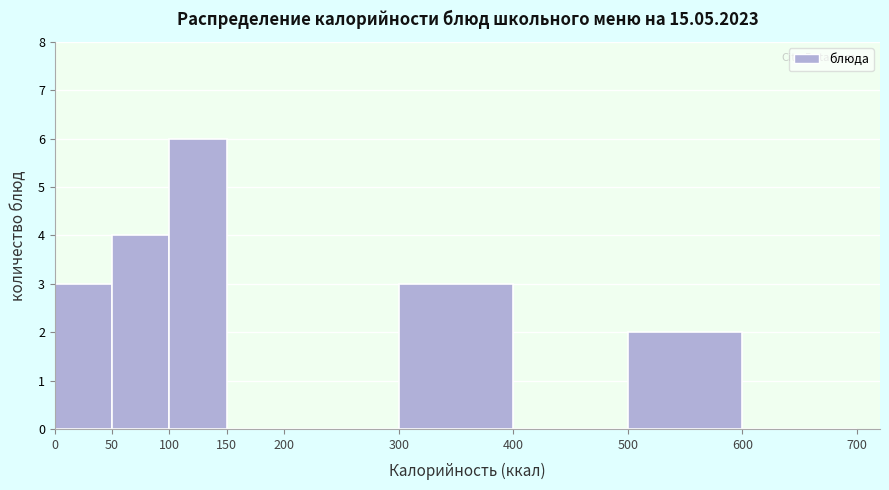

Over which range of the x-axis is the bar tallest?

100 to 150